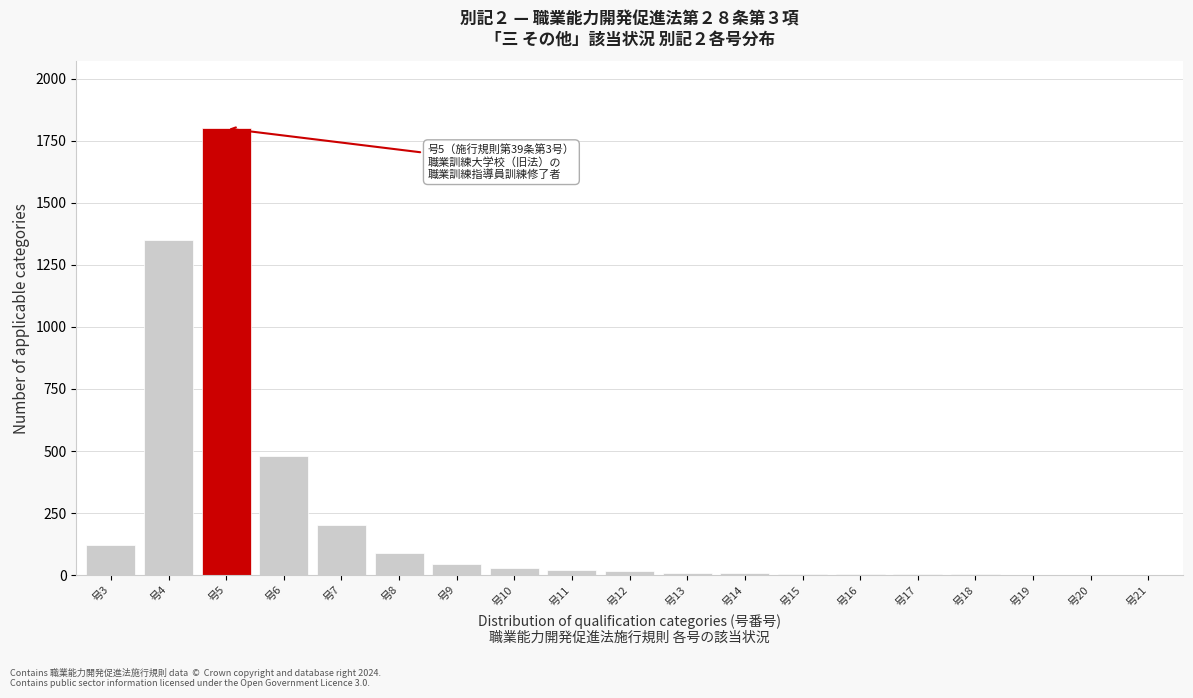

Where is the data nearest to the value 900?

号6